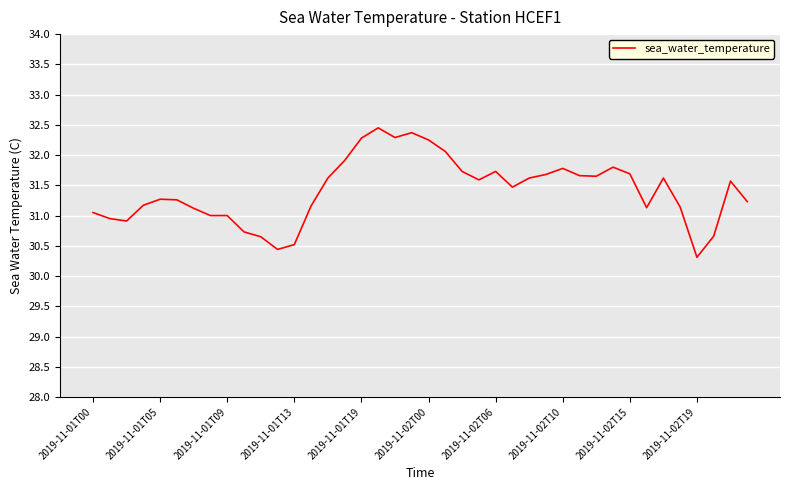

What is the average value?

31.4